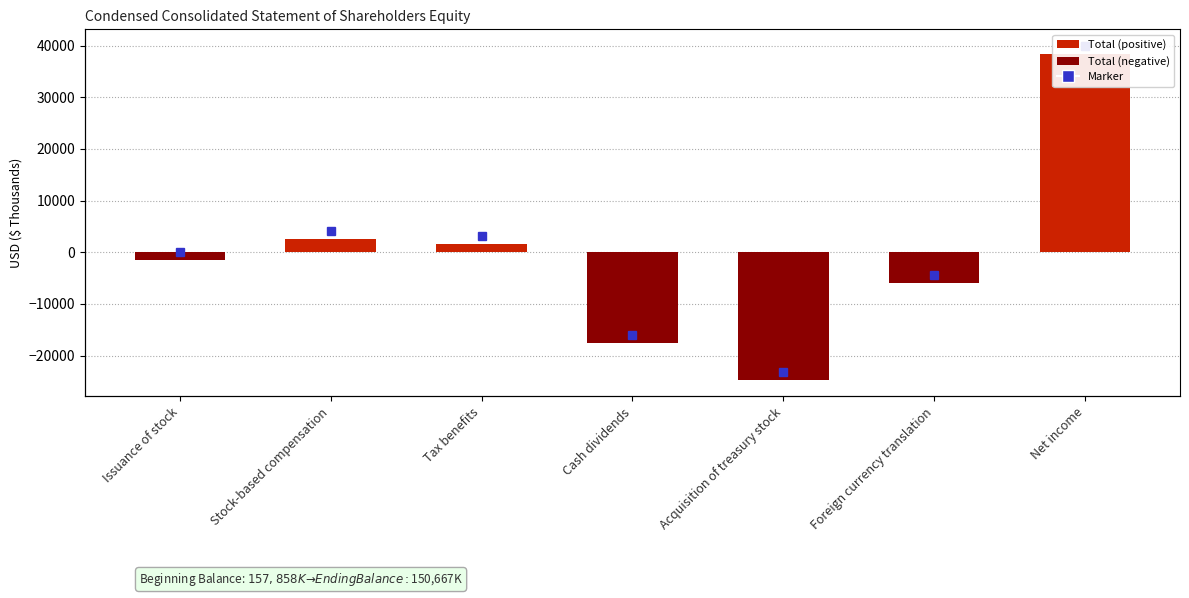

Reading left to right, what are all the values shown in this chart?

-1457	2518	1618	-17647	-24691	-5928	38396